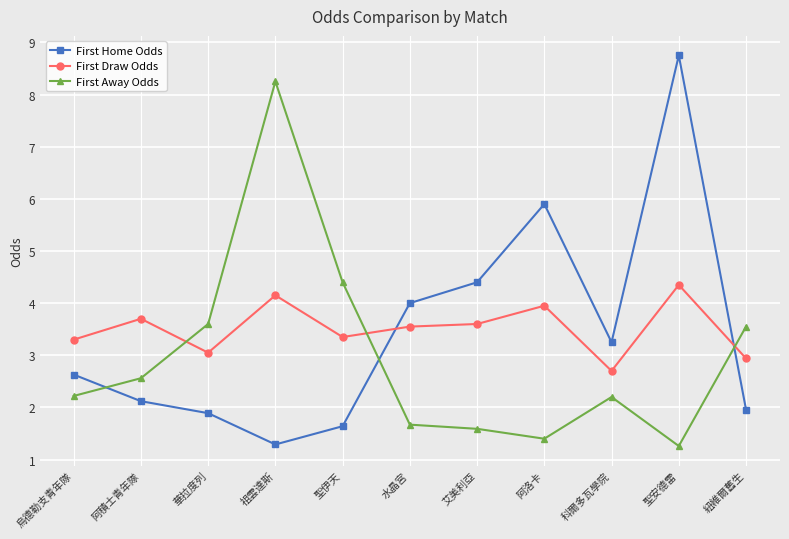

How many interior local peaks does the First Home Odds series have?

2